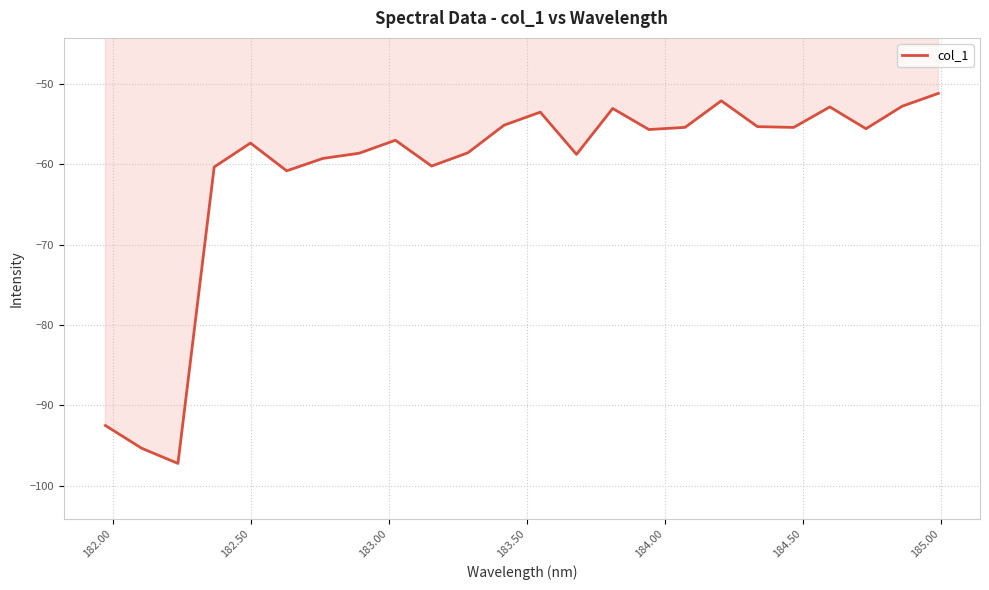

What is the minimum value shown in the chart?

-97.3